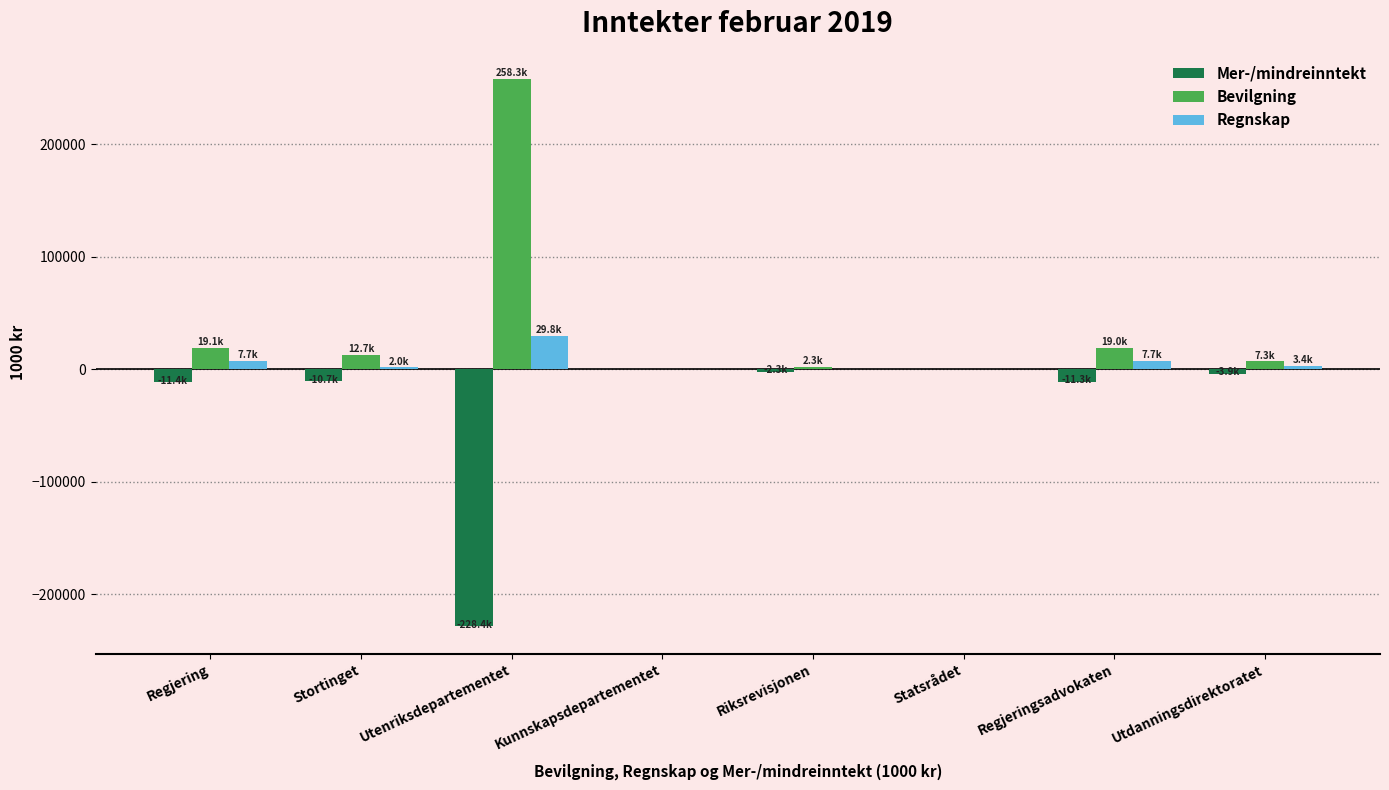

Which series has the largest total across all categories?

Bevilgning